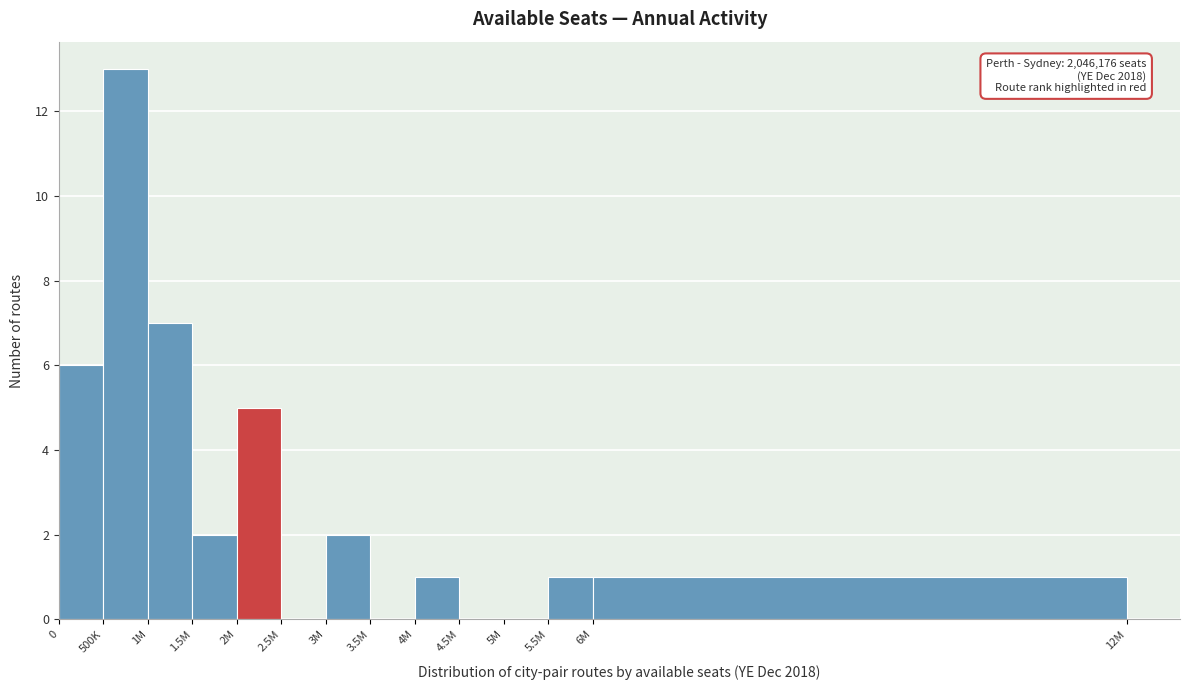

Reading right to left, list all the values displayed in this chart.

6M=1	5.5M=1	5M=0	4.5M=0	4M=1	3.5M=0	3M=2	2.5M=0	2M=5	1.5M=2	1M=7	500K=13	0=6